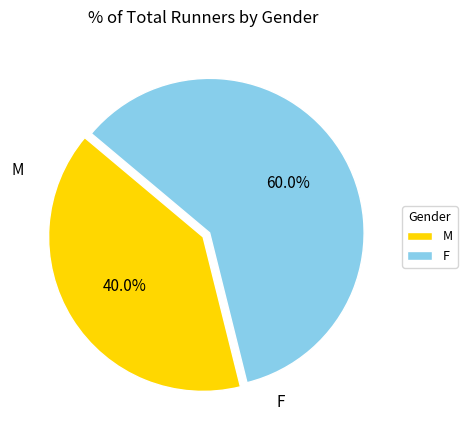

How much of the chart is everything except M?

60.0%